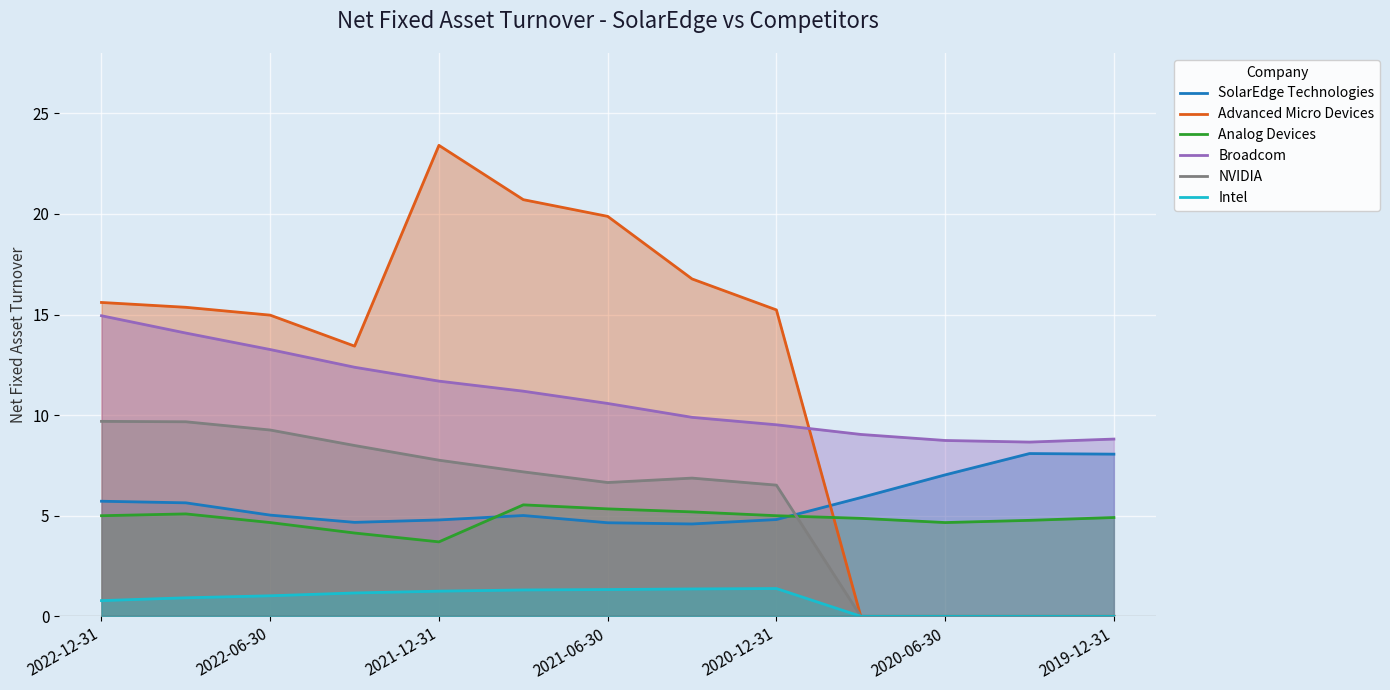

In Analog Devices, how many points are lower than both neighbors (excluding endpoints)?

2